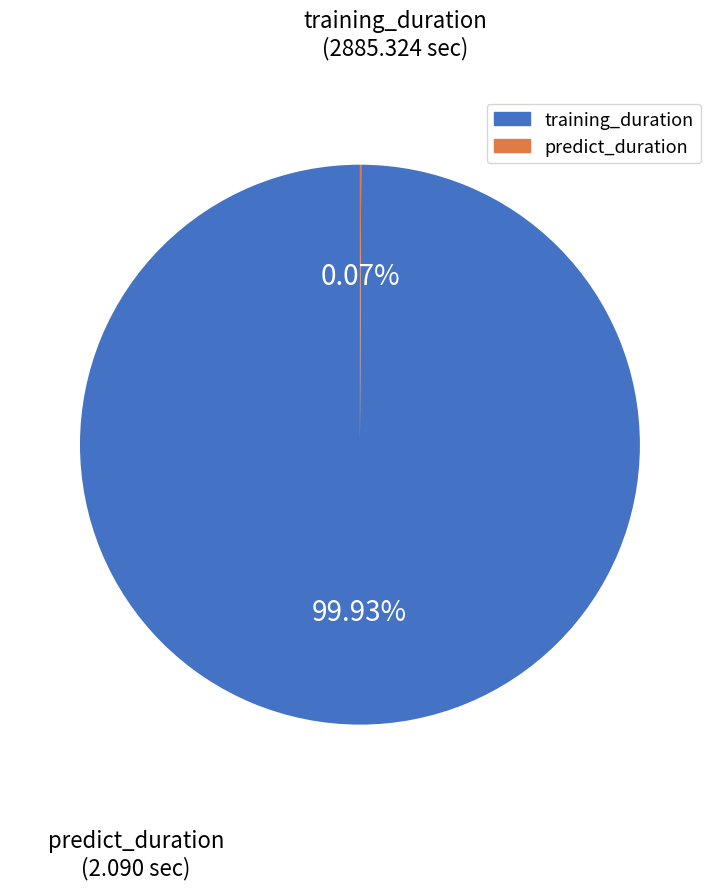

True or false: training_duration accounts for 100% of the total.

True